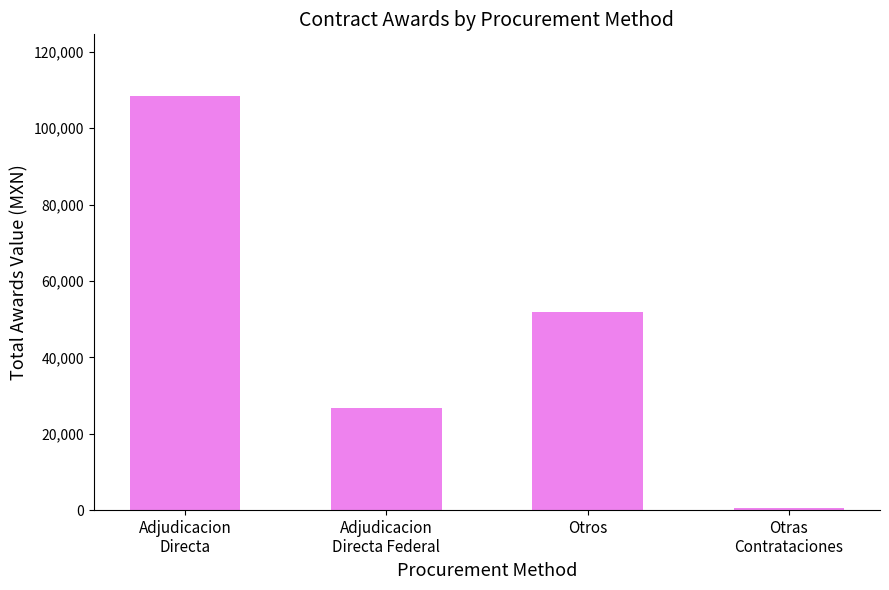

True or false: the data shows 194325.6 at Adjudicacion
Directa.

False